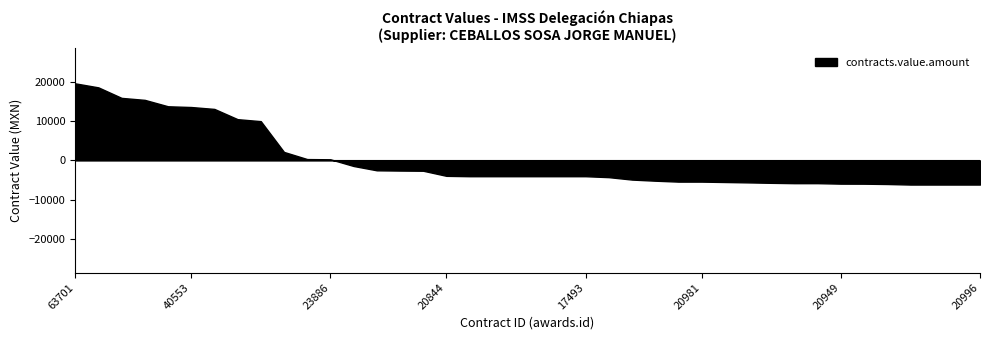

Is it true that the value at 10317477 is 5481.3?

False